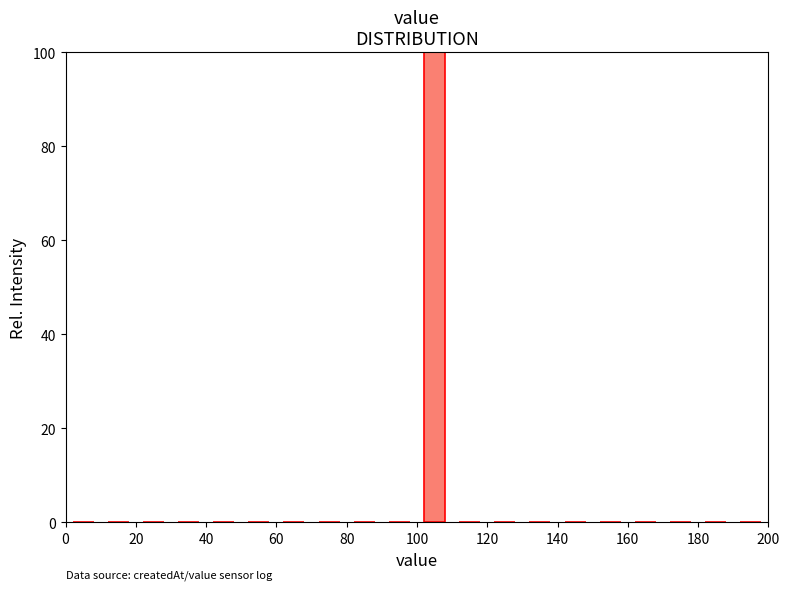

How tall is the bar that spans 100 to 110 on the x-axis? The values are not printed on the chart, so give them approximately, as read against the axis.

100